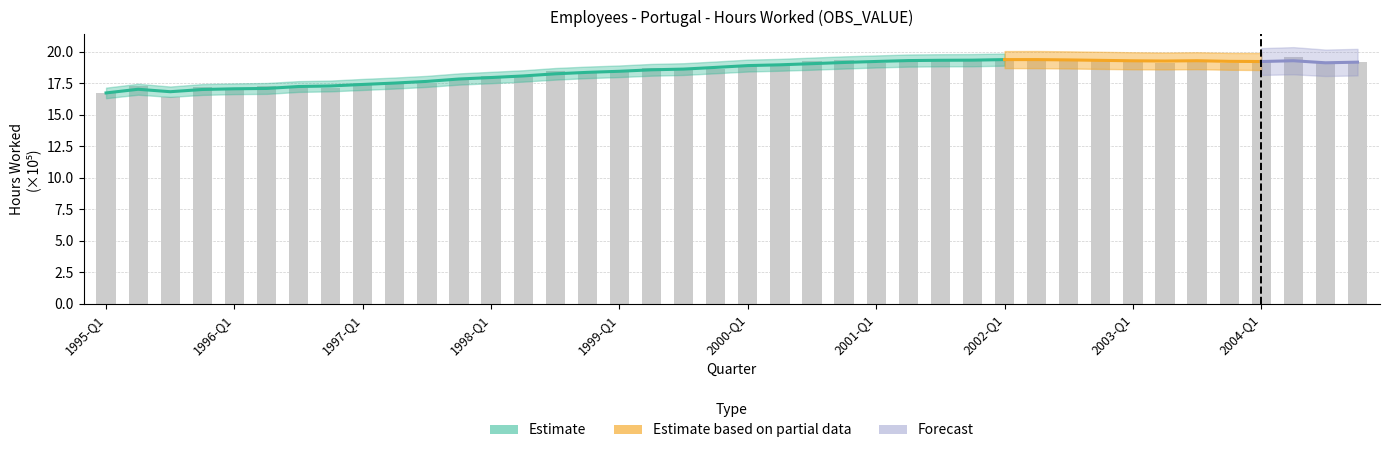

The value at 1999-Q4 is 18.6. True or false?

True